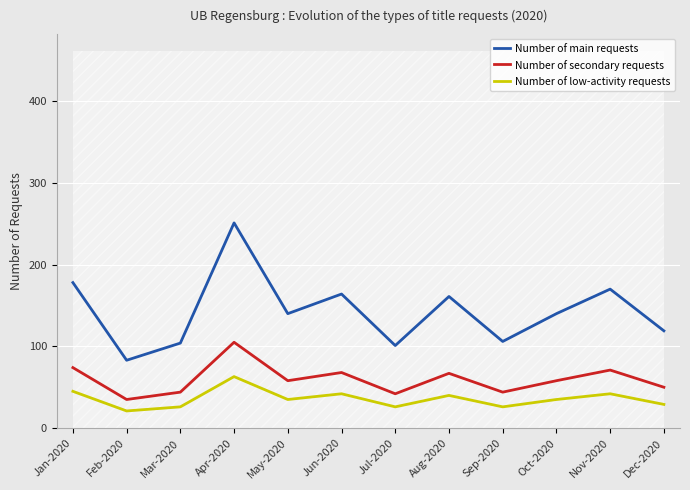

Which label corresponds to the smallest value in the chart?

Feb-2020